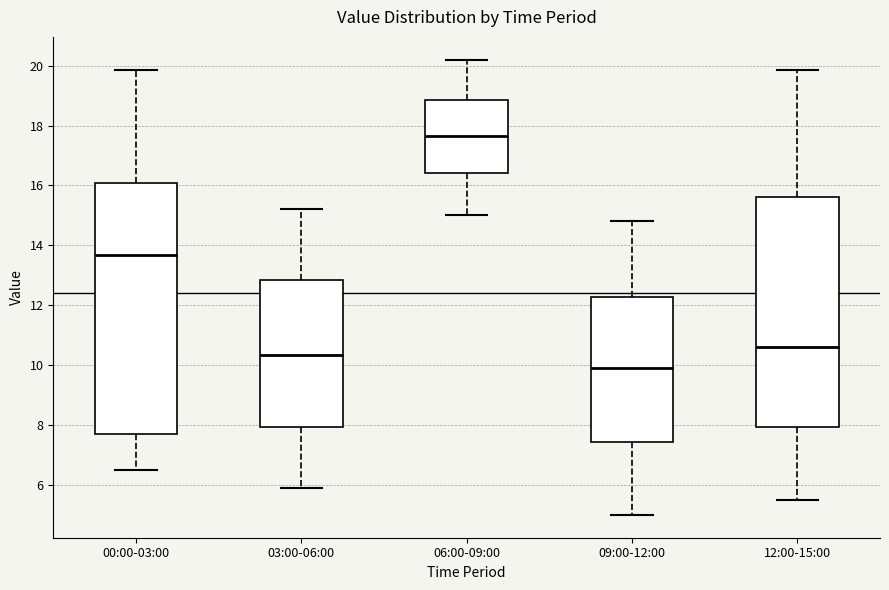

Comparing the boxes themselves (not the whiskers), which one is the tallest?

00:00-03:00